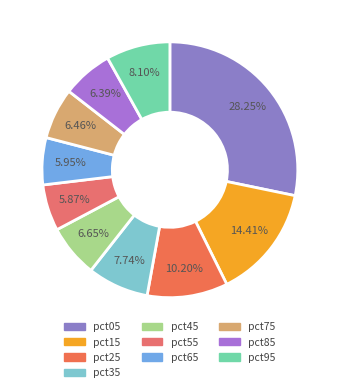

Count the number of slices in the pie.

10